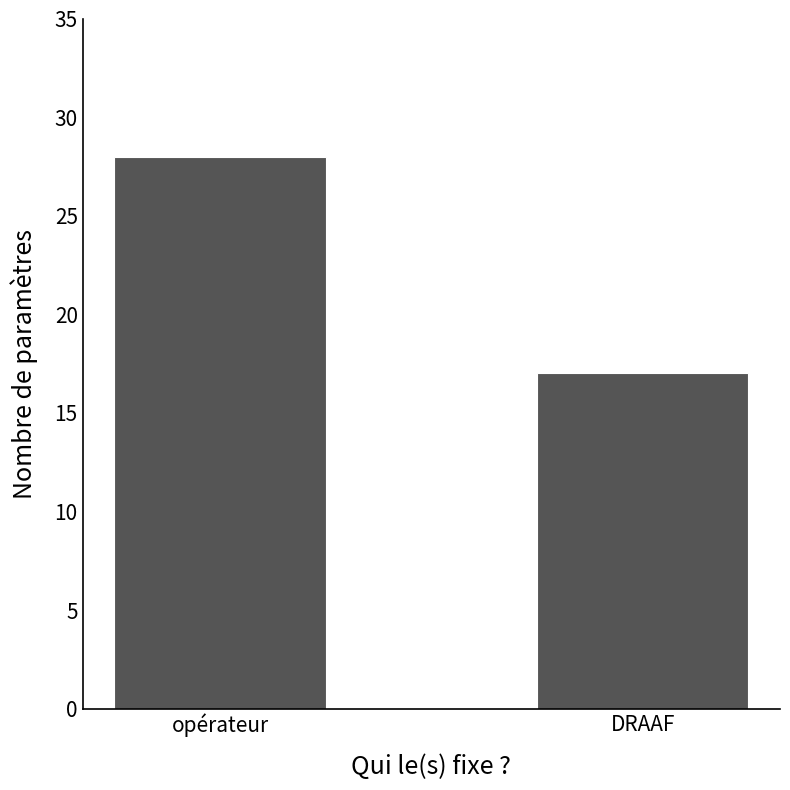

List the labels in order of value, largest first.

opérateur, DRAAF